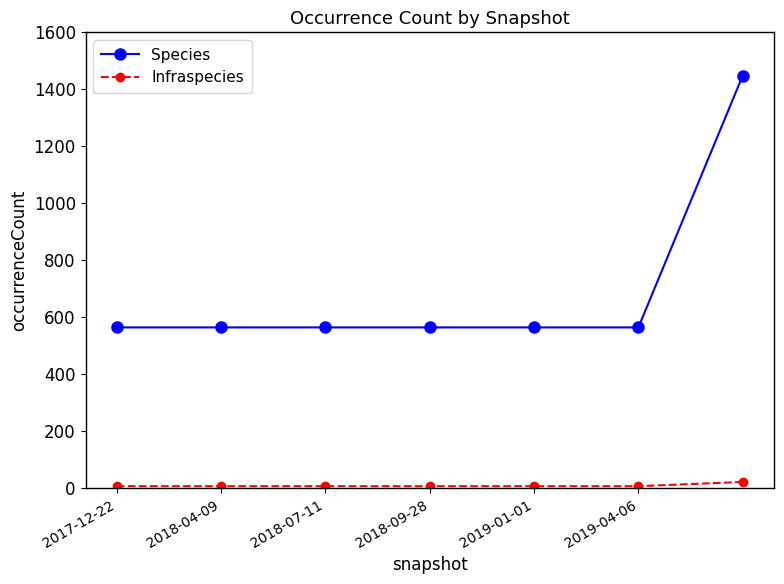

What is the greatest value displayed?

1448